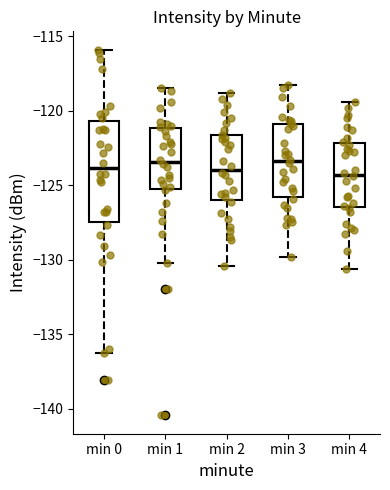

Reading left to right, read every box against the y-axis: the position of its median line, the range the box covers, and the ends of its whiskers. The values are not printed on the chart, so give them approximately, as read against the axis.

min 0: median -124.0, box -127.5 to -120.5, whiskers -136.5 to -116.0
min 1: median -123.5, box -125.0 to -121.0, whiskers -130.0 to -118.5
min 2: median -124.0, box -126.0 to -121.5, whiskers -130.5 to -119.0
min 3: median -123.5, box -126.0 to -121.0, whiskers -130.0 to -118.5
min 4: median -124.5, box -126.5 to -122.0, whiskers -130.5 to -119.5